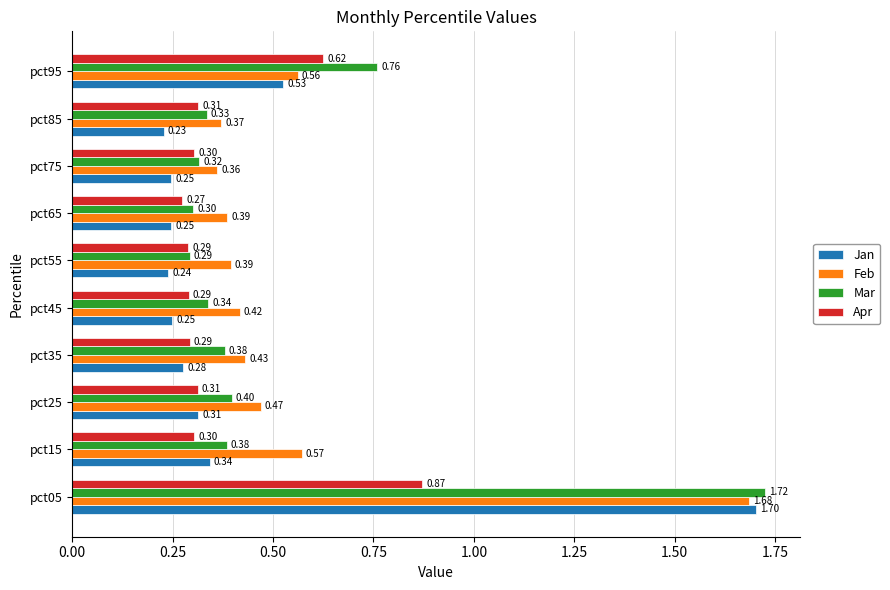

At how many categories does at least one series exceed 0?

10